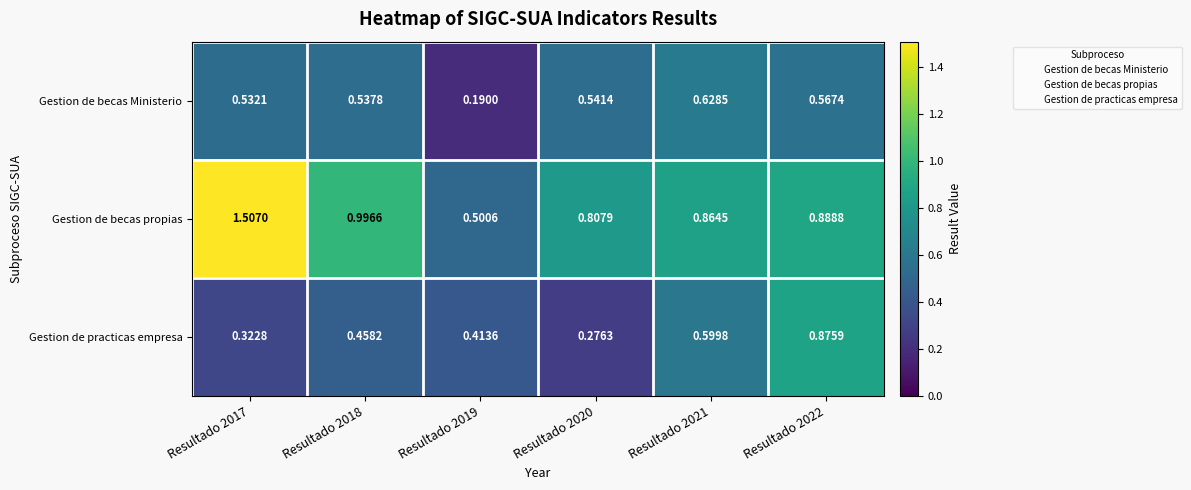

Is the value of Gestion de becas propias at Resultado 2022 greater than the value of Gestion de practicas empresa at Resultado 2019?

Yes